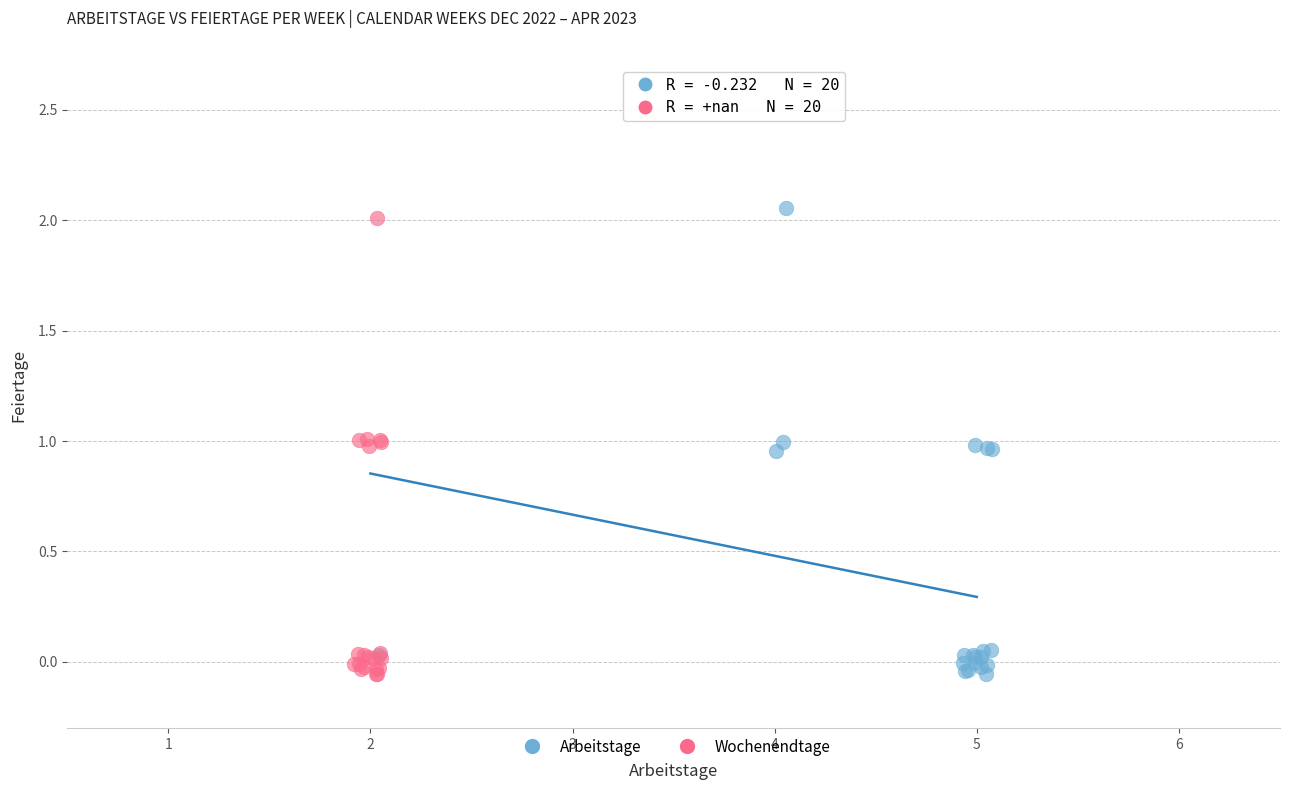

Which series contains the highest Y value?

Arbeitstage